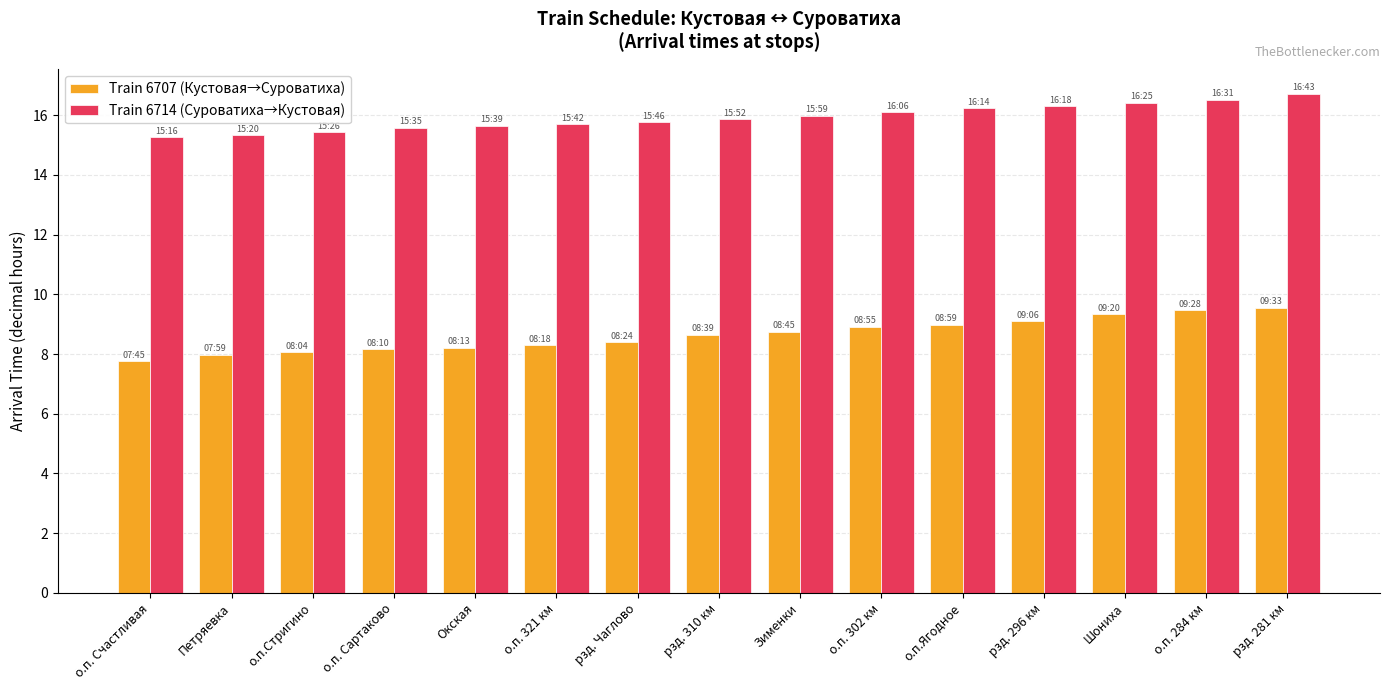

What is the difference between the Train 6714 (Суроватиха→Кустовая) values at о.п. 321 км and рзд. 310 км?

0.2